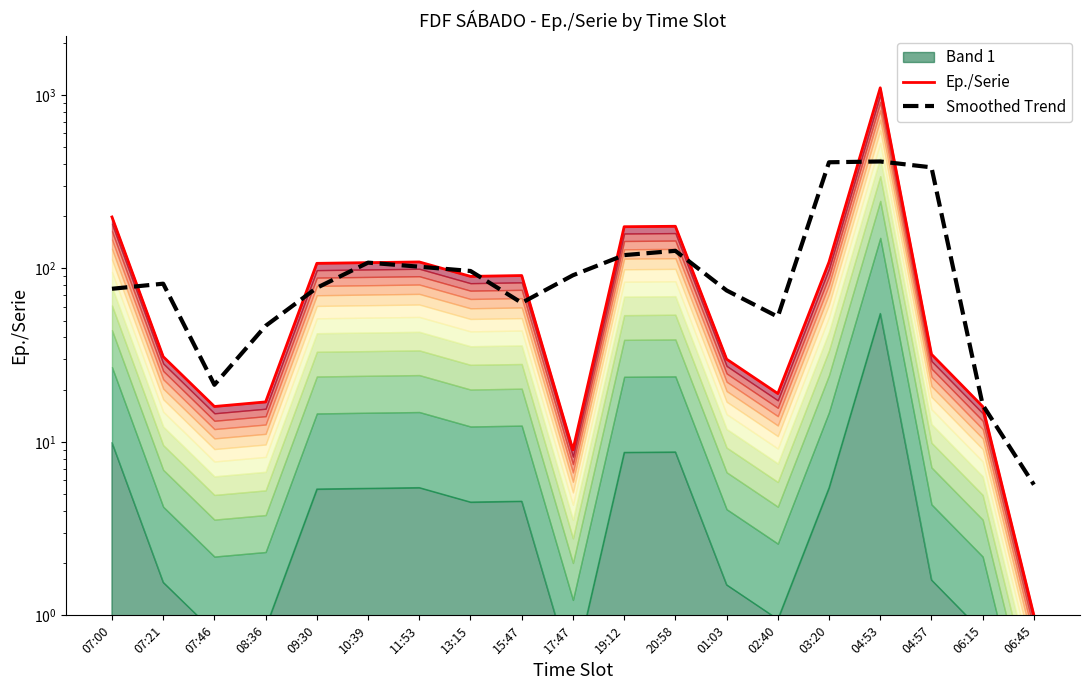

How many categories are shown in the chart?

19